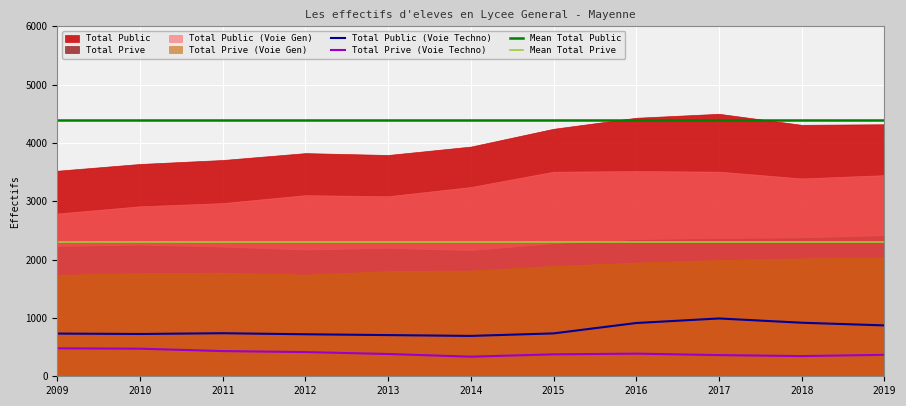

Which series has the widest spread of values?

Total Public